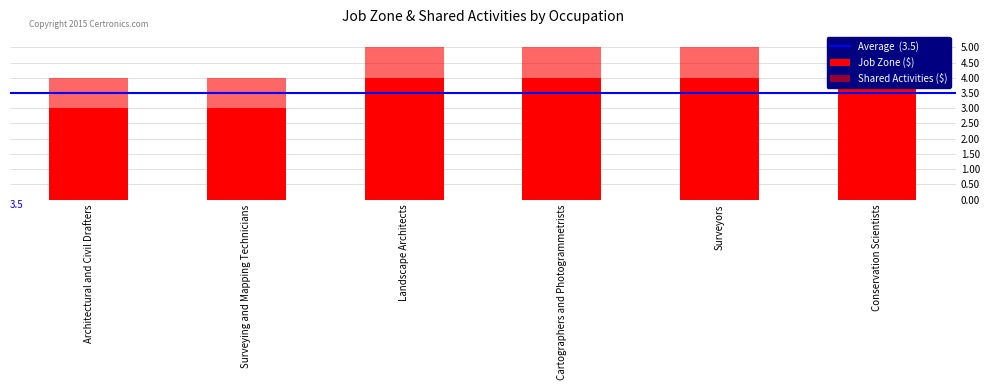

Reading right to left, extract all data points from this chart.

Conservation Scientists=4	Surveyors=4	Cartographers and Photogrammetrists=4	Landscape Architects=4	Surveying and Mapping Technicians=3	Architectural and Civil Drafters=3